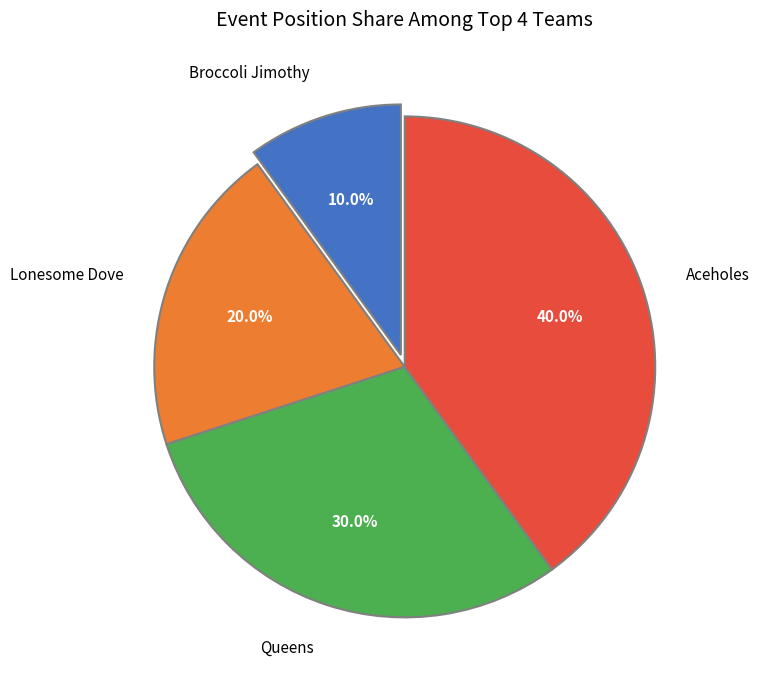

Count the number of slices in the pie.

4